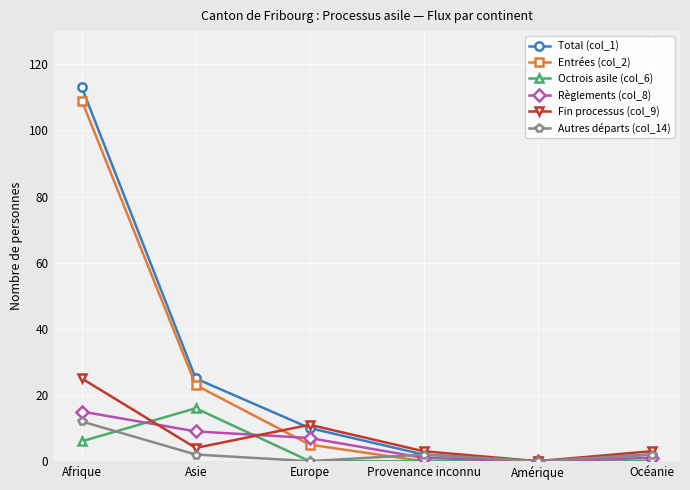

What is the greatest value displayed?

113